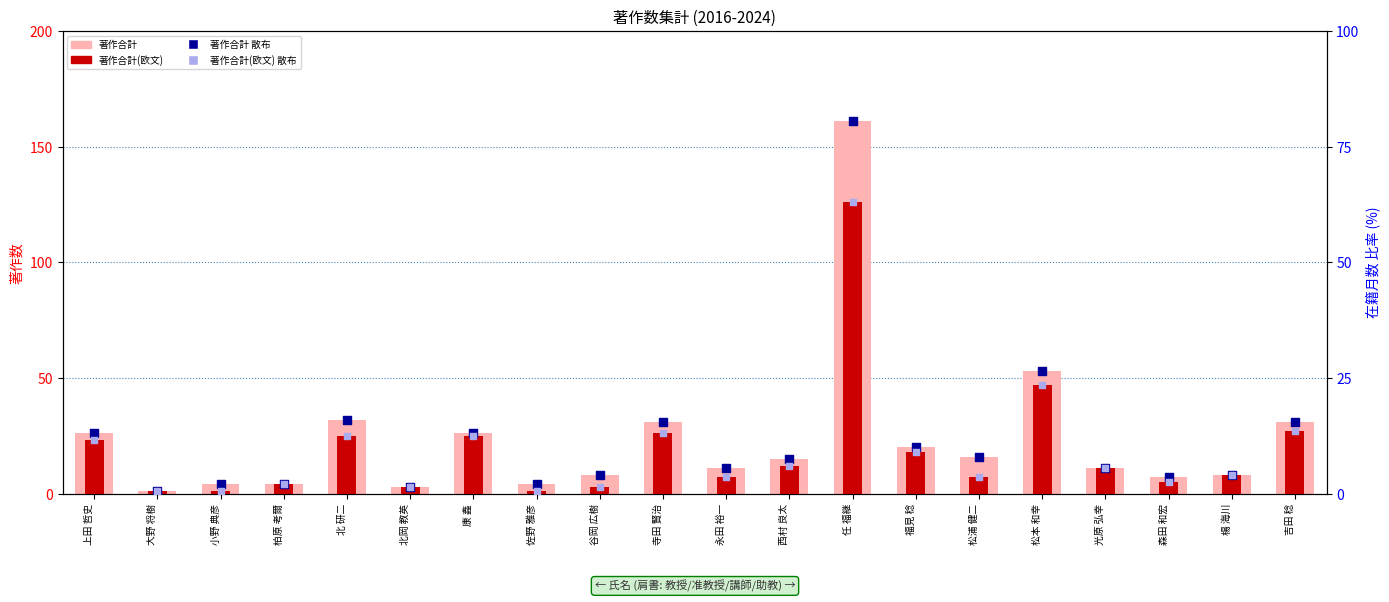

At how many categories does at least one series exceed 70?

1